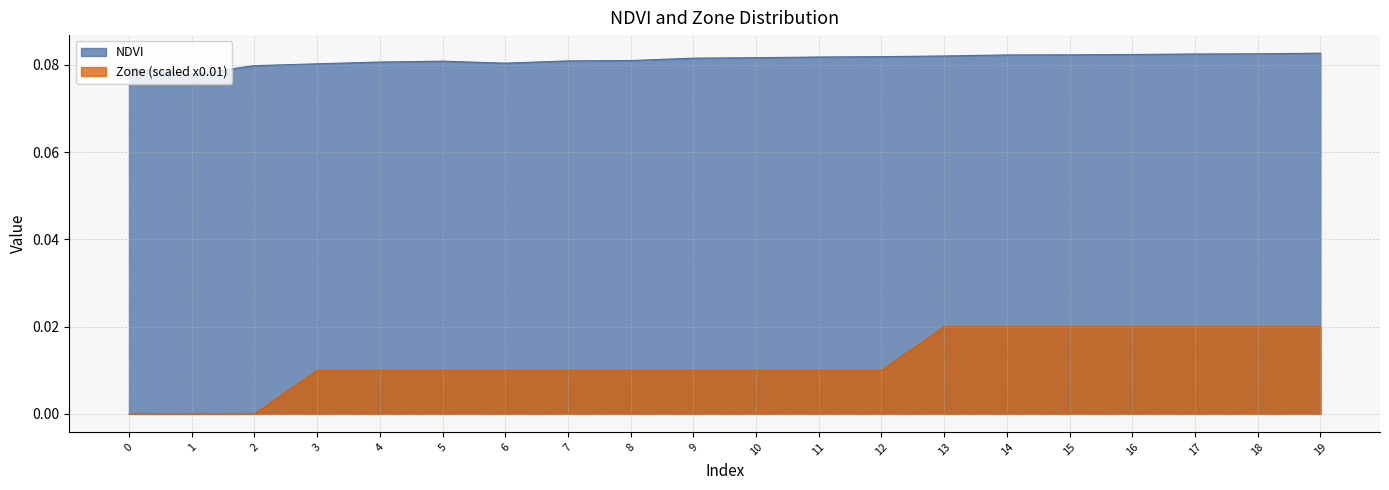

List the series in order of their overall mean, lowest first.

Zone (scaled x0.01), NDVI